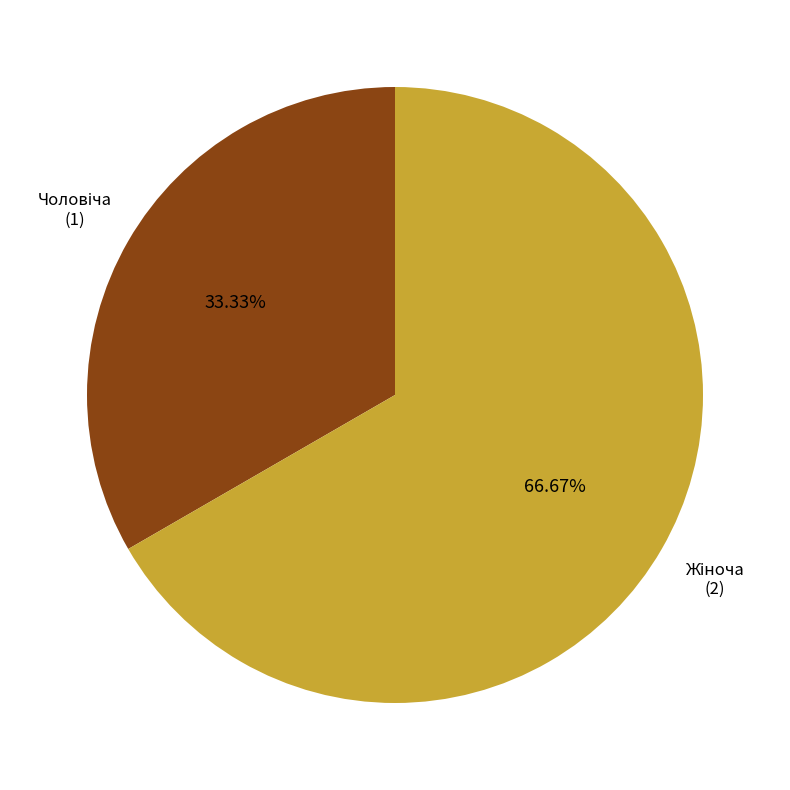

Does any single category account for the majority?

Yes